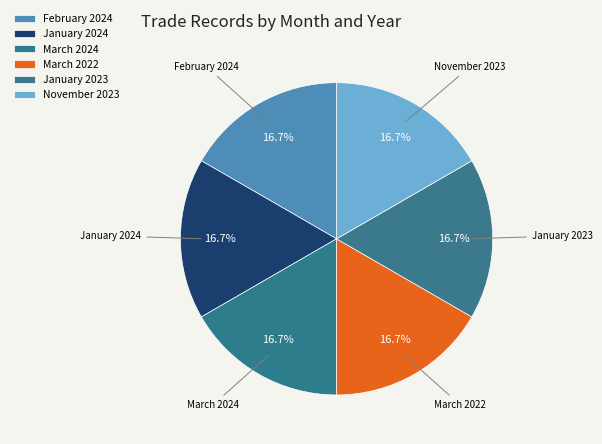

What is the largest slice in the pie chart?

February